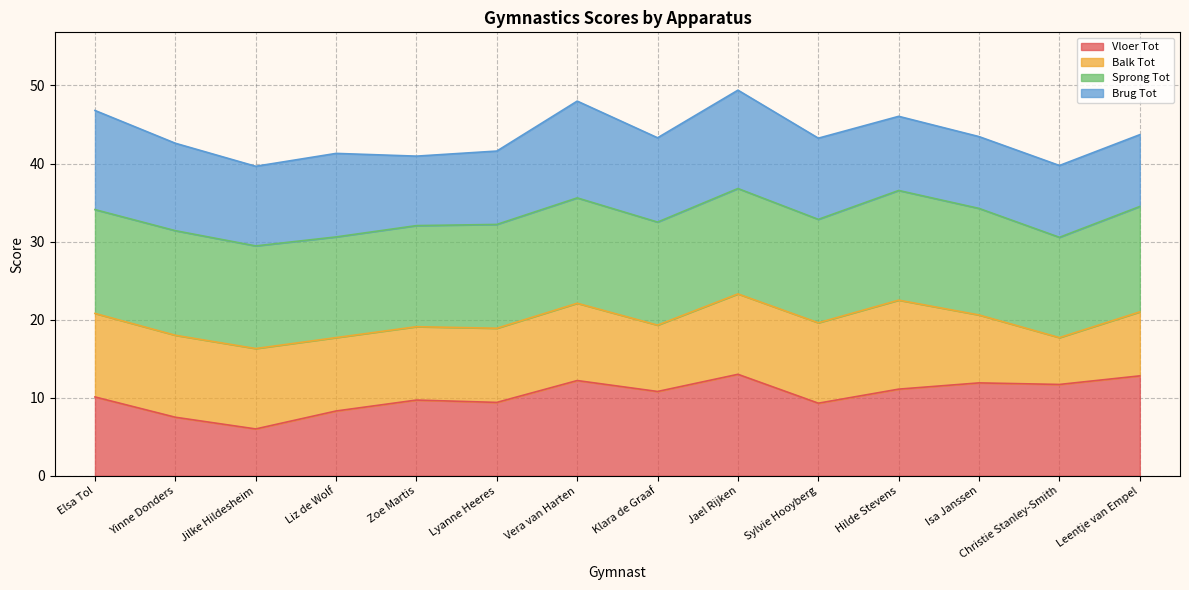

Reading right to left, transcribe all the data shown in this chart.

Vloer Tot: 12.8	11.7	11.9	11.1	9.3	13.0	10.8	12.2	9.4	9.7	8.3	6.0	7.5	10.1
Balk Tot: 8.2	6.0	8.7	11.4	10.3	10.3	8.5	9.9	9.5	9.4	9.4	10.3	10.5	10.7
Sprong Tot: 13.5	12.8	13.7	14.1	13.2	13.5	13.2	13.5	13.3	12.9	12.9	13.2	13.4	13.3
Brug Tot: 9.2	9.2	9.2	9.5	10.4	12.6	10.8	12.4	9.4	8.9	10.7	10.2	11.2	12.7
Totaal: 43.7	39.8	43.5	46.0	43.2	49.4	43.3	48.0	41.6	41.0	41.3	39.6	42.6	46.8